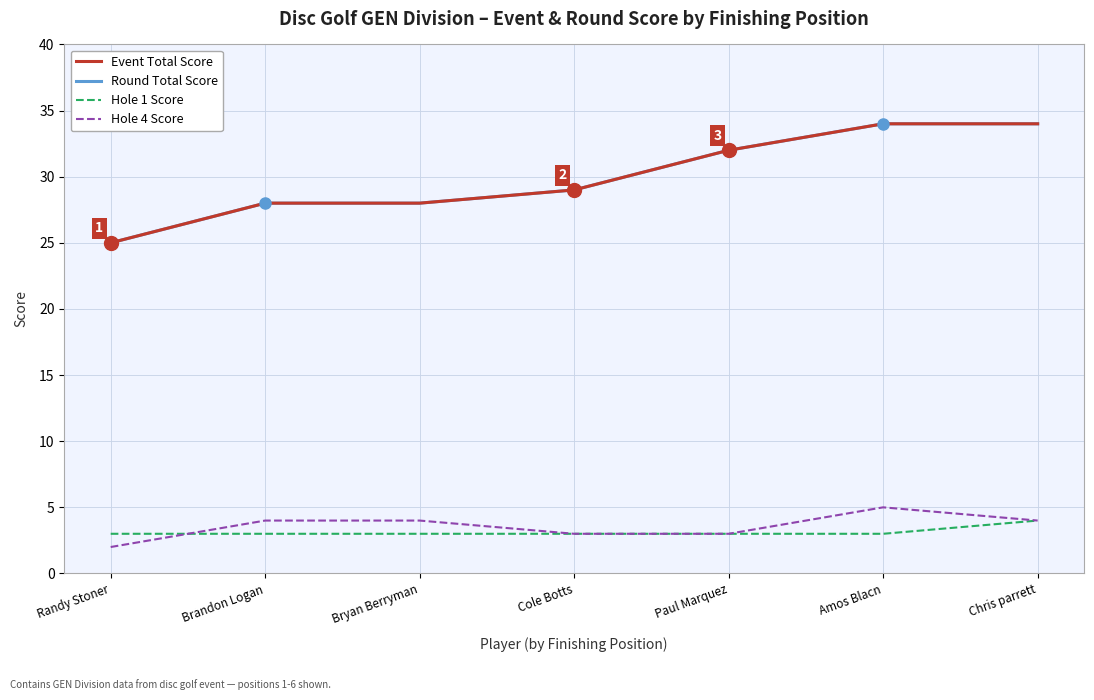

Does the chart have visible grid lines?

Yes